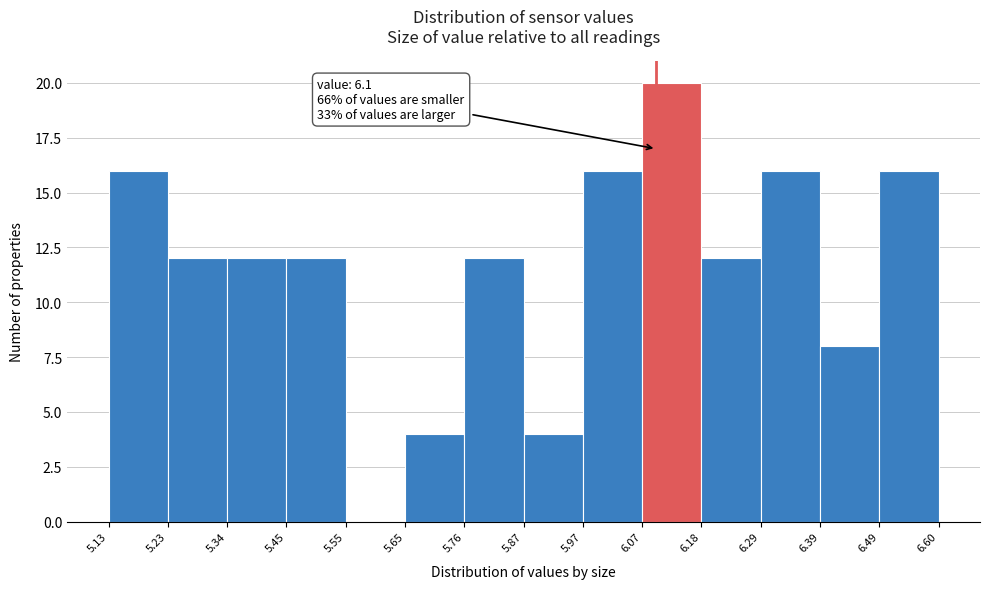

Which range on the x-axis has the tallest bar?

6.07 to 6.18